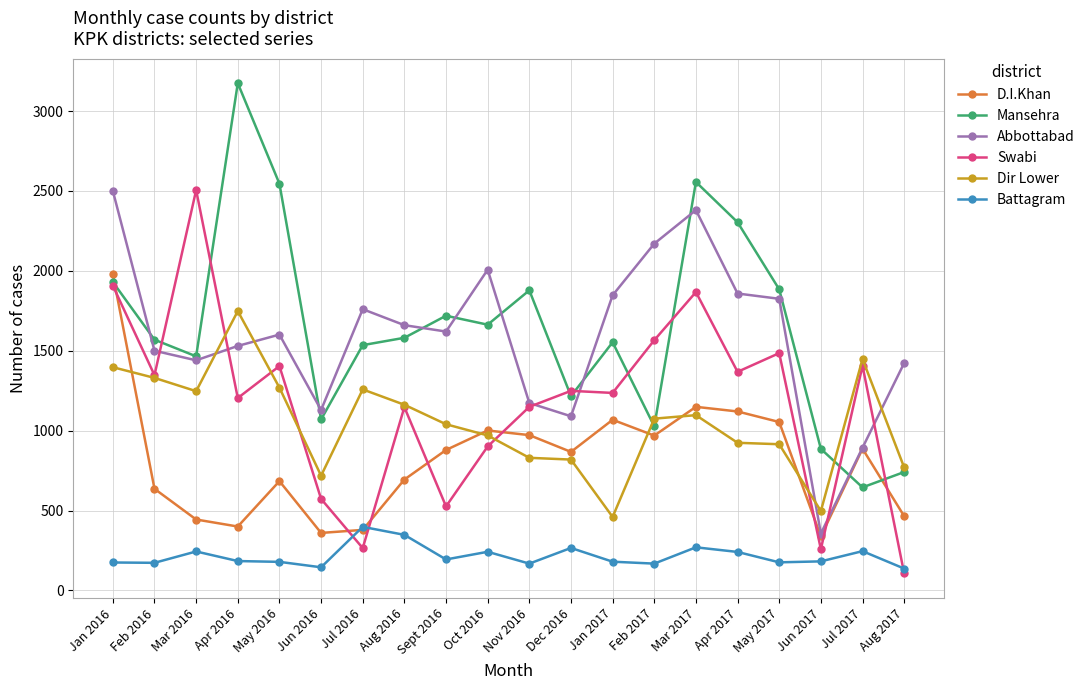

The value of Swabi at Jul 2017 is 1406. True or false?

True